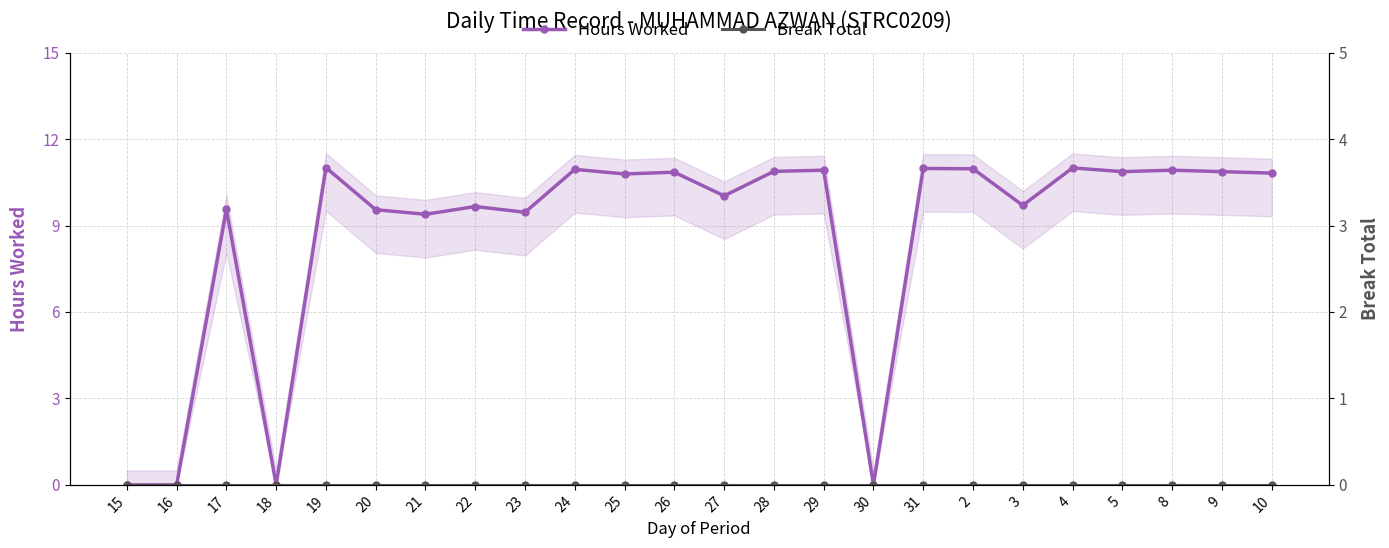

Reading left to right, what are all the values shown in this chart?

Hours Worked: 15=0.0	16=0.0	17=9.6	18=0.0	19=11.0	20=9.6	21=9.4	22=9.7	23=9.5	24=10.9	25=10.8	26=10.8	27=10.0	28=10.9	29=10.9	30=0.0	31=11.0	2=11.0	3=9.7	4=11.0	5=10.9	8=10.9	9=10.9	10=10.8
Break Total: 15=0.0	16=0.0	17=0.0	18=0.0	19=0.0	20=0.0	21=0.0	22=0.0	23=0.0	24=0.0	25=0.0	26=0.0	27=0.0	28=0.0	29=0.0	30=0.0	31=0.0	2=0.0	3=0.0	4=0.0	5=0.0	8=0.0	9=0.0	10=0.0